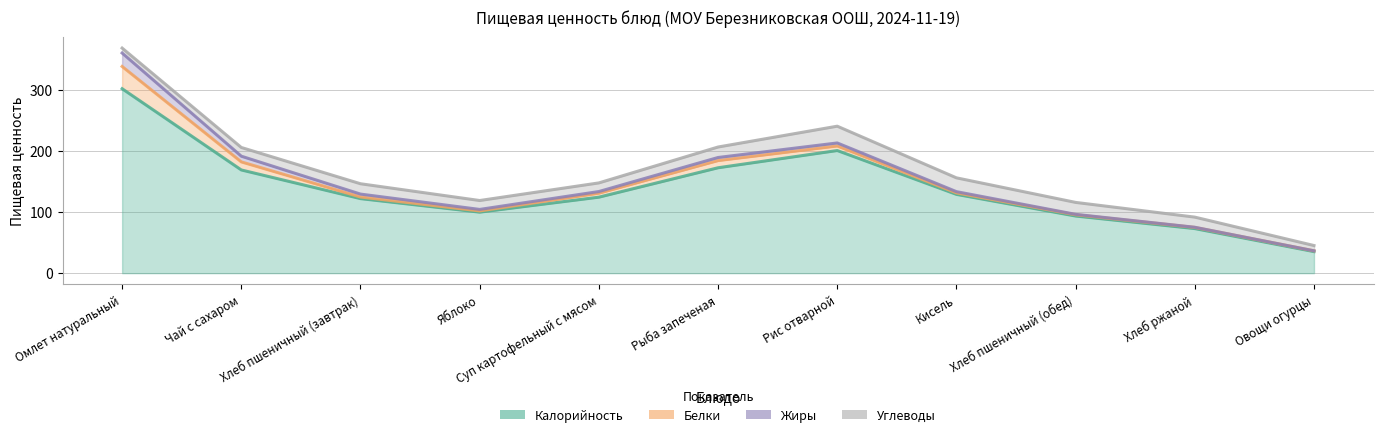

True or false: Белки has a value of 6 at Рис отварной.

True